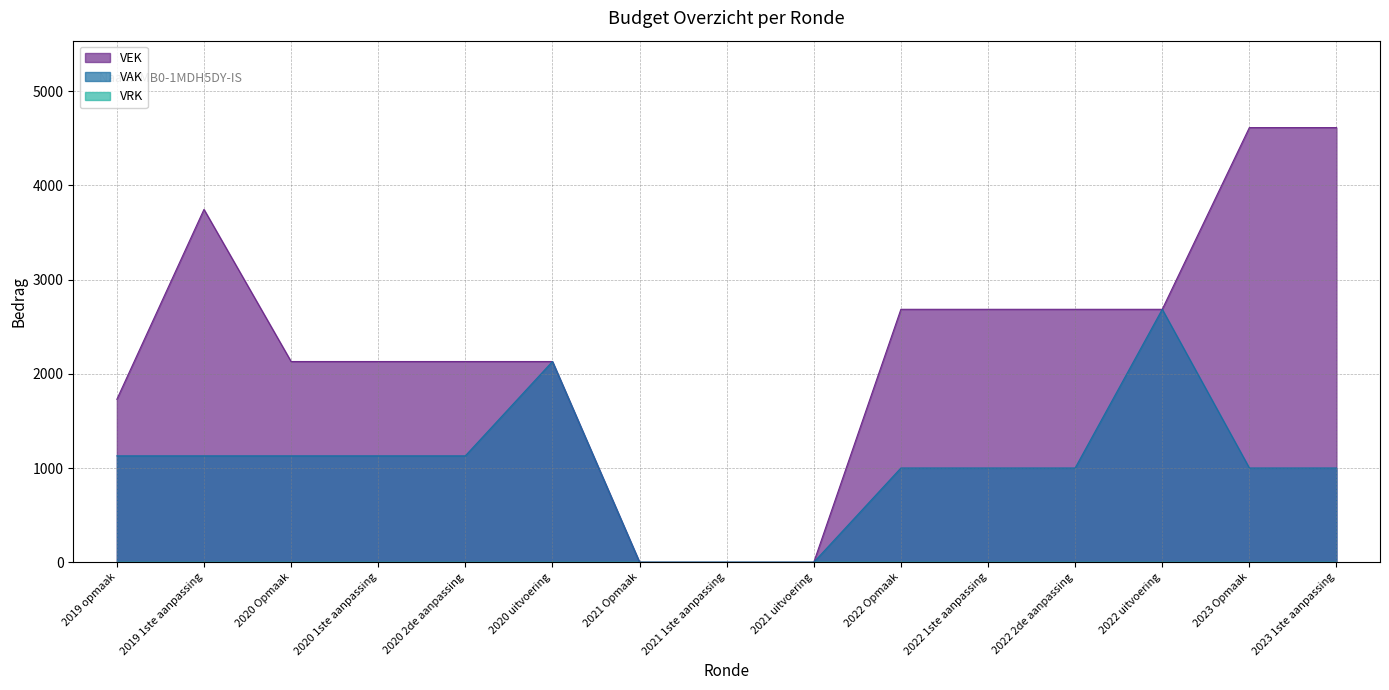

What is the maximum value for VEK?

4612